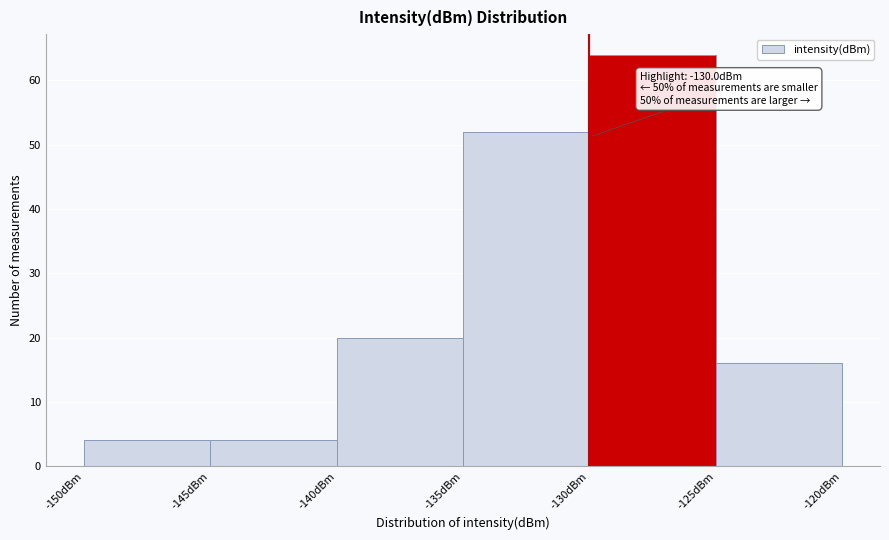

Over which range of the x-axis is the bar tallest?

-130 to -125